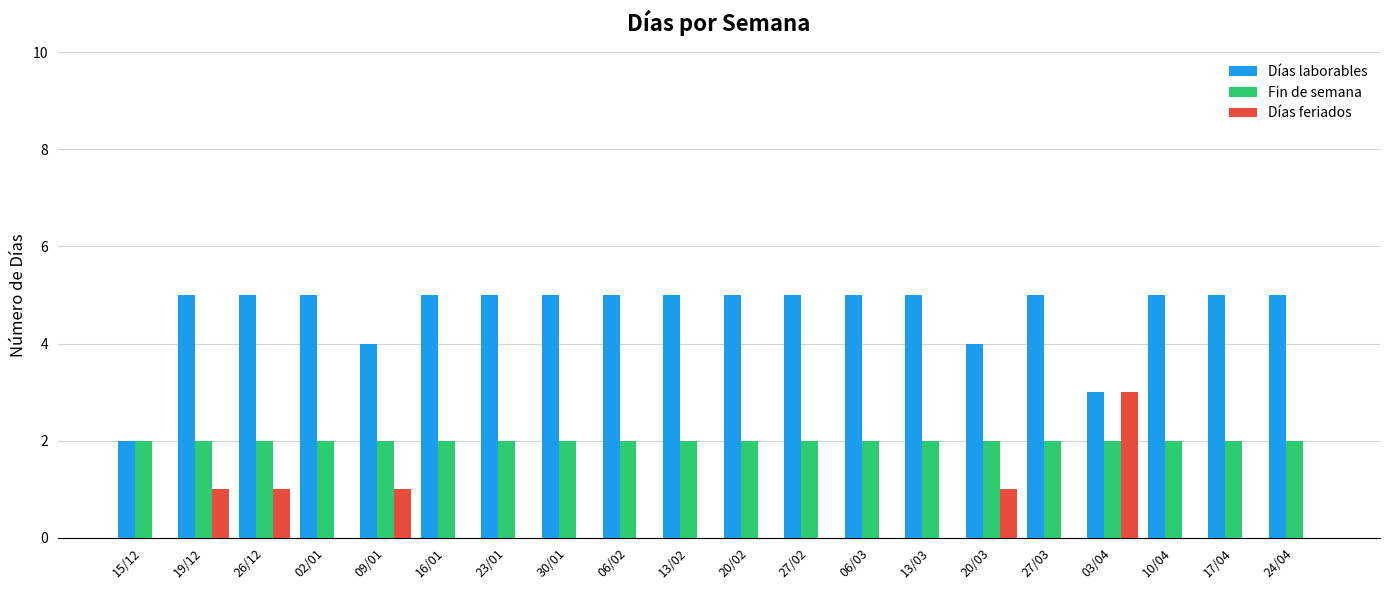

Reading right to left, transcribe all the data shown in this chart.

Días laborables: 24/04=5	17/04=5	10/04=5	03/04=3	27/03=5	20/03=4	13/03=5	06/03=5	27/02=5	20/02=5	13/02=5	06/02=5	30/01=5	23/01=5	16/01=5	09/01=4	02/01=5	26/12=5	19/12=5	15/12=2
Fin de semana: 24/04=2	17/04=2	10/04=2	03/04=2	27/03=2	20/03=2	13/03=2	06/03=2	27/02=2	20/02=2	13/02=2	06/02=2	30/01=2	23/01=2	16/01=2	09/01=2	02/01=2	26/12=2	19/12=2	15/12=2
Días feriados: 24/04=0	17/04=0	10/04=0	03/04=3	27/03=0	20/03=1	13/03=0	06/03=0	27/02=0	20/02=0	13/02=0	06/02=0	30/01=0	23/01=0	16/01=0	09/01=1	02/01=0	26/12=1	19/12=1	15/12=0